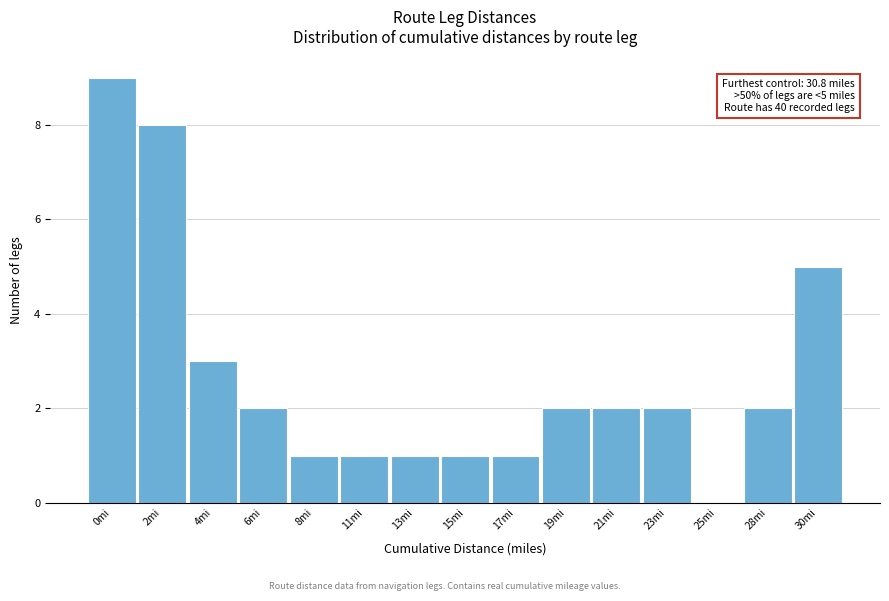

Reading left to right, transcribe all the data shown in this chart.

0mi=9	2mi=8	4mi=3	6mi=2	8mi=1	11mi=1	13mi=1	15mi=1	17mi=1	19mi=2	21mi=2	23mi=2	25mi=0	28mi=2	30mi=5